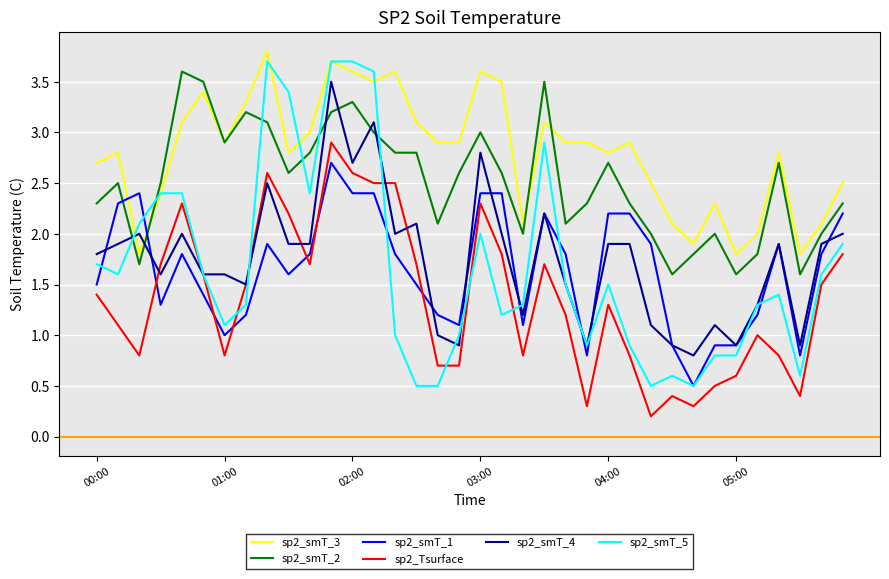

Which series has the largest total across all categories?

sp2_smT_3